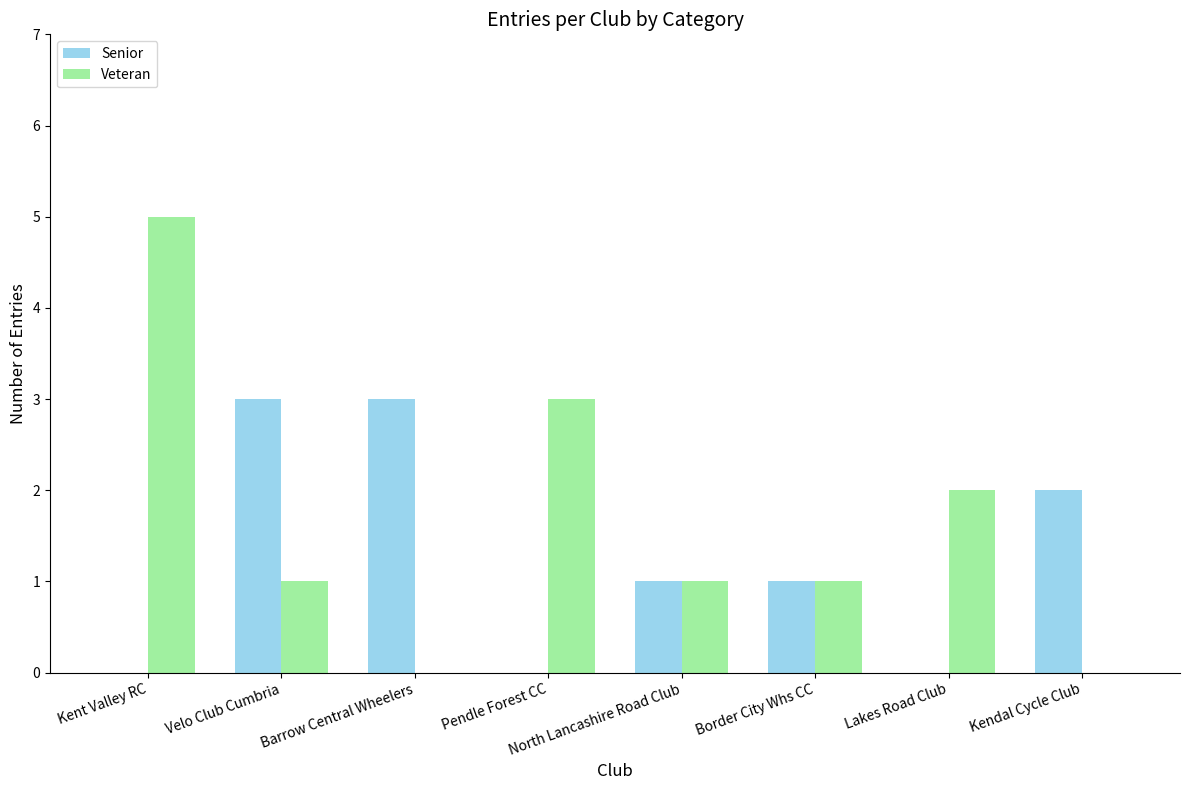

The Senior series shows 2 at Barrow Central Wheelers. True or false?

False